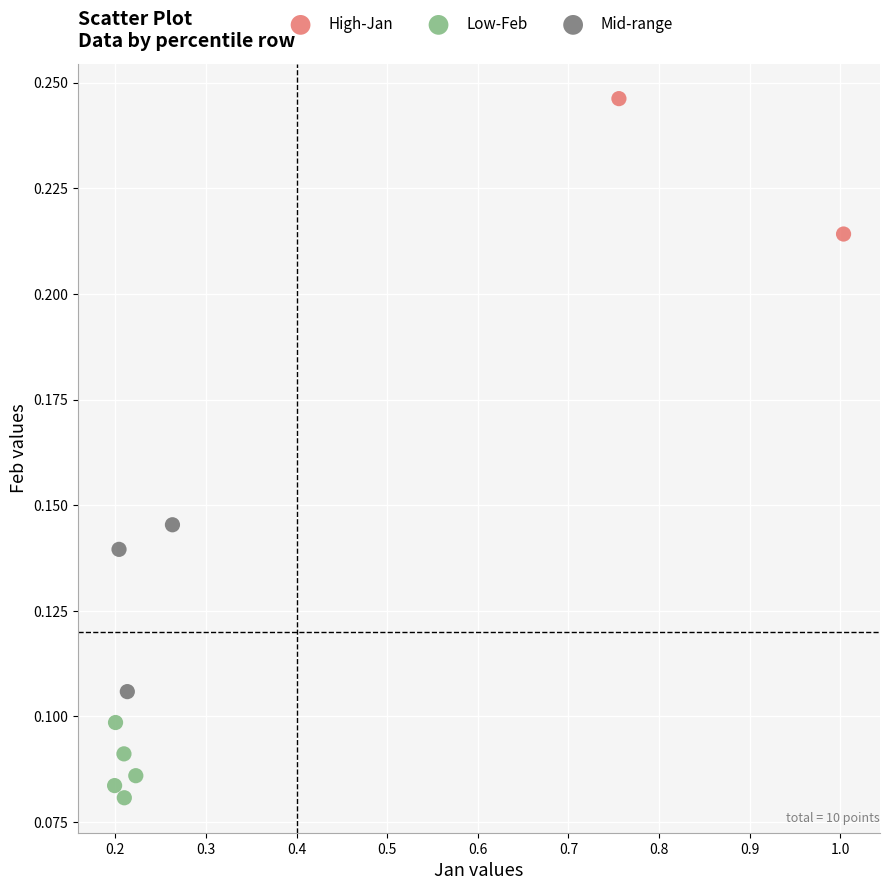

Which series reaches the minimum Y coordinate?

Low-Feb